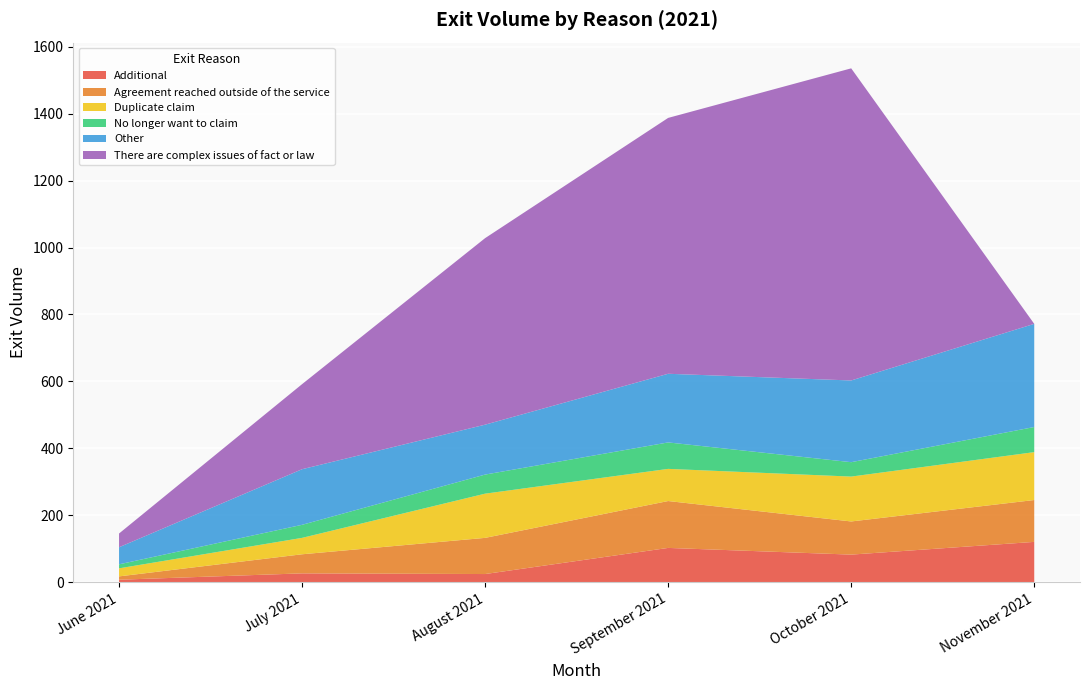

Reading left to right, extract all data points from this chart.

Additional: June 2021=8	July 2021=27	August 2021=25	September 2021=103	October 2021=83	November 2021=121
Agreement reached outside of the service: June 2021=10	July 2021=57	August 2021=108	September 2021=140	October 2021=99	November 2021=125
Duplicate claim: June 2021=24	July 2021=49	August 2021=132	September 2021=96	October 2021=134	November 2021=143
No longer want to claim: June 2021=12	July 2021=39	August 2021=57	September 2021=79	October 2021=43	November 2021=75
Other: June 2021=51	July 2021=166	August 2021=149	September 2021=205	October 2021=244	November 2021=308
There are complex issues of fact or law: June 2021=41	July 2021=254	August 2021=557	September 2021=764	October 2021=932	November 2021=0